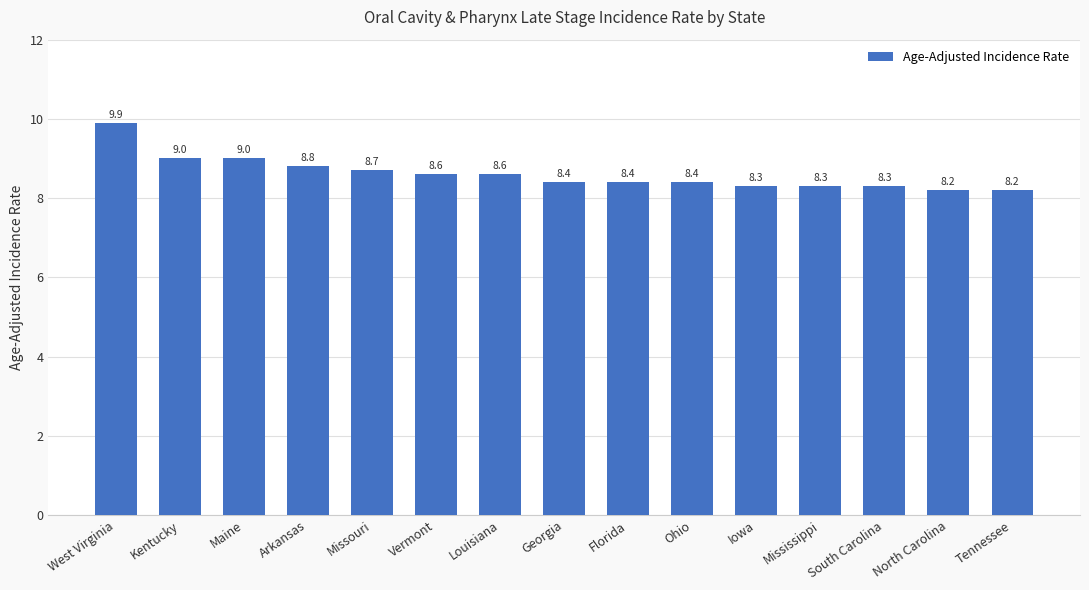

True or false: the data shows 8.6 at Vermont.

True